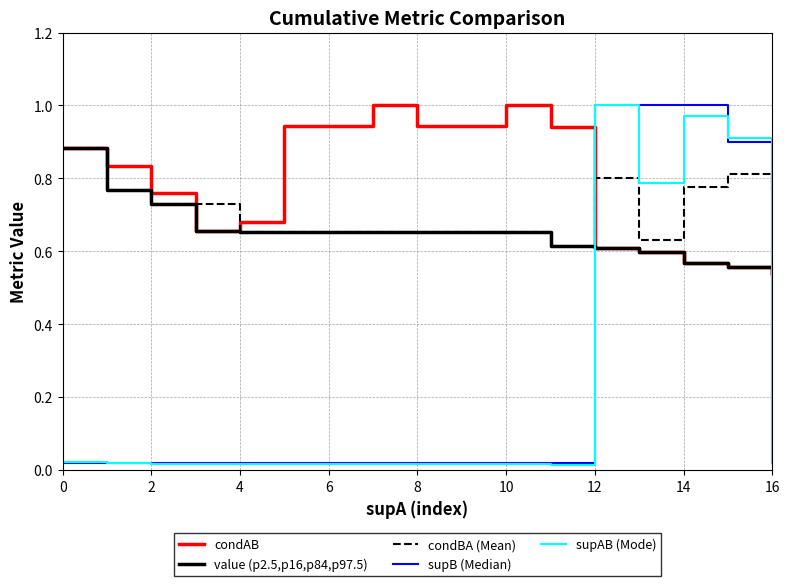

Which series has the largest total across all categories?

condAB